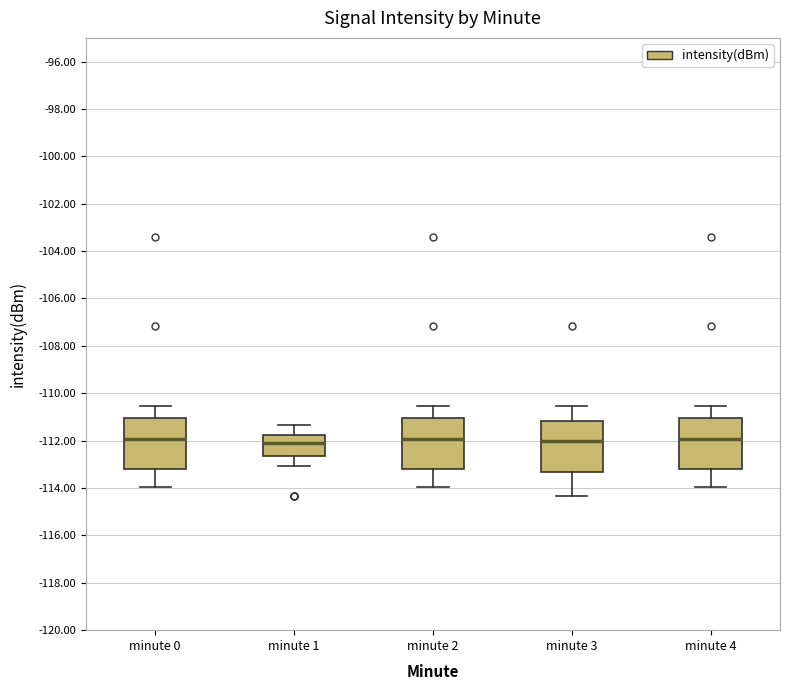

Reading left to right, read every box against the y-axis: the position of its median line, the range the box covers, and the ends of its whiskers. The values are not printed on the chart, so give them approximately, as read against the axis.

minute 0: median -112.0, box -113.2 to -111.0, whiskers -114.0 to -110.6
minute 1: median -112.0, box -112.6 to -111.8, whiskers -113.0 to -111.4
minute 2: median -112.0, box -113.2 to -111.0, whiskers -114.0 to -110.6
minute 3: median -112.0, box -113.4 to -111.2, whiskers -114.4 to -110.6
minute 4: median -112.0, box -113.2 to -111.0, whiskers -114.0 to -110.6